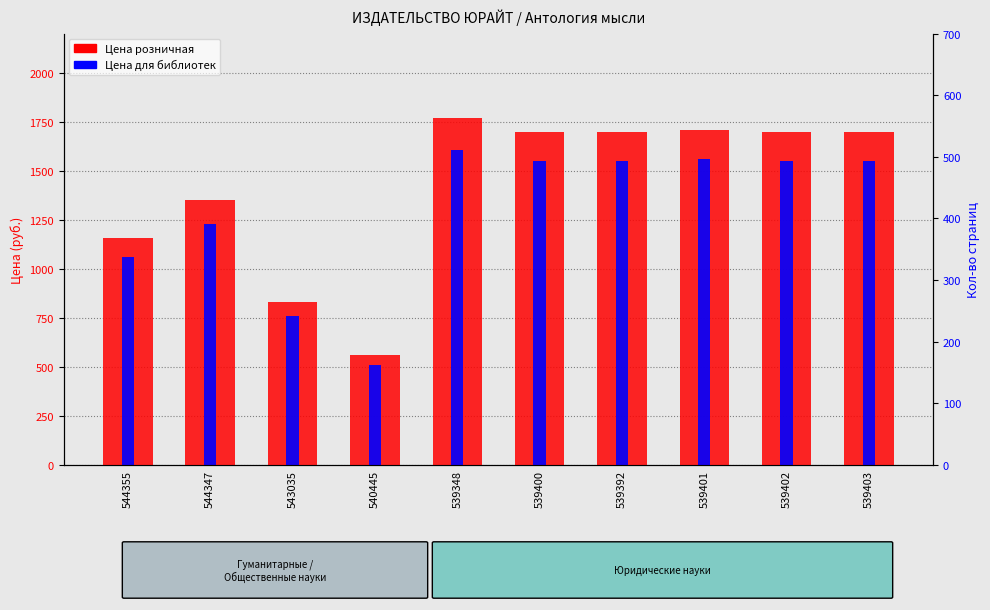

Which series has the largest range (max minus min)?

Цена розничная